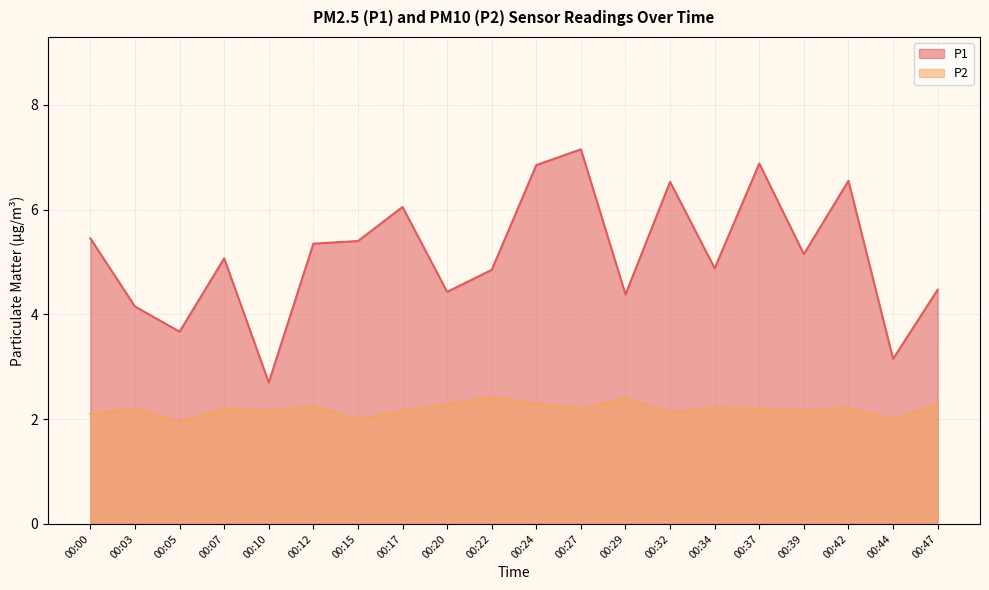

At which label does P2 reach its peak?

00:22